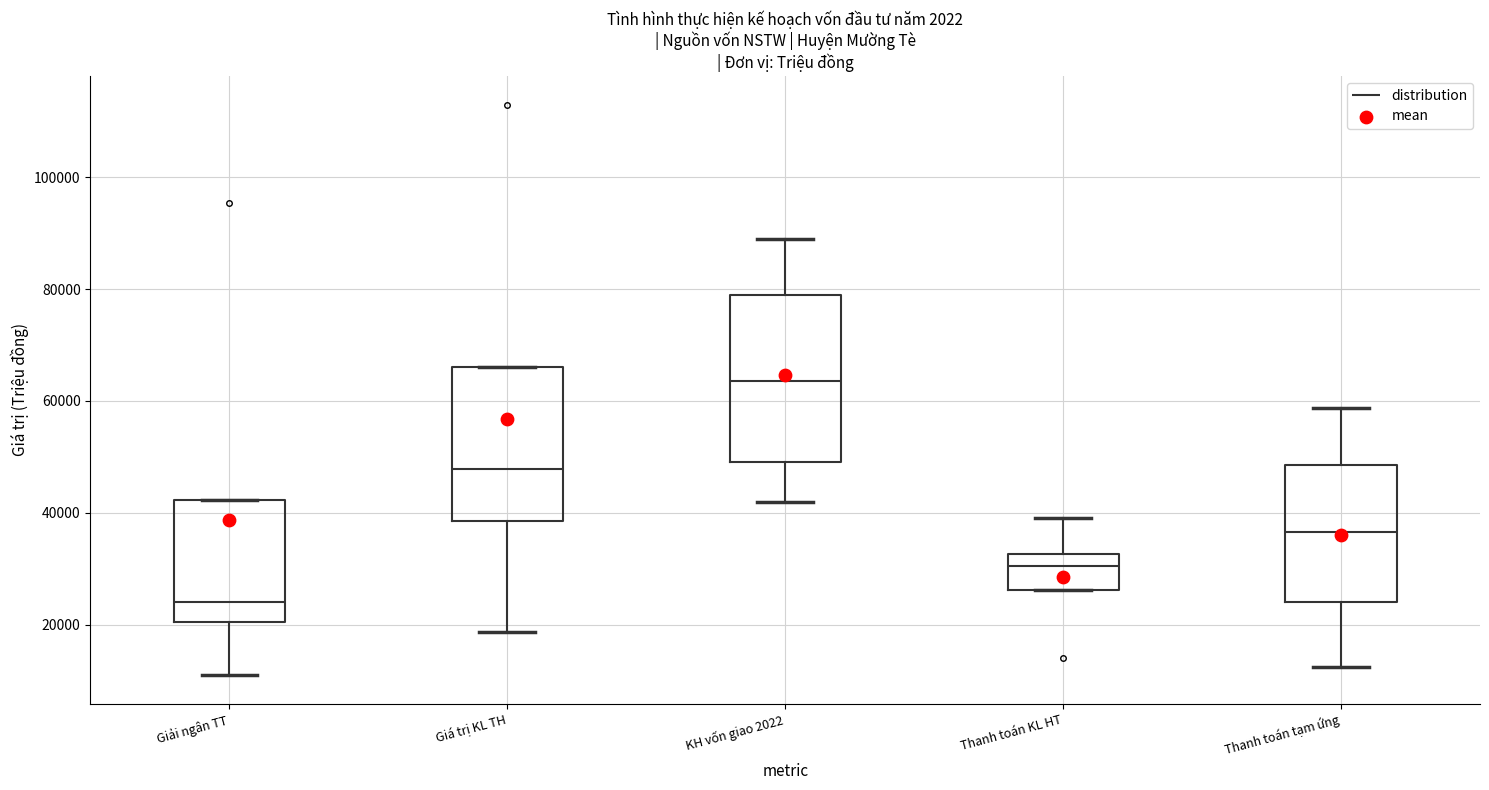

Which box's median line is the highest?

KH vốn giao 2022